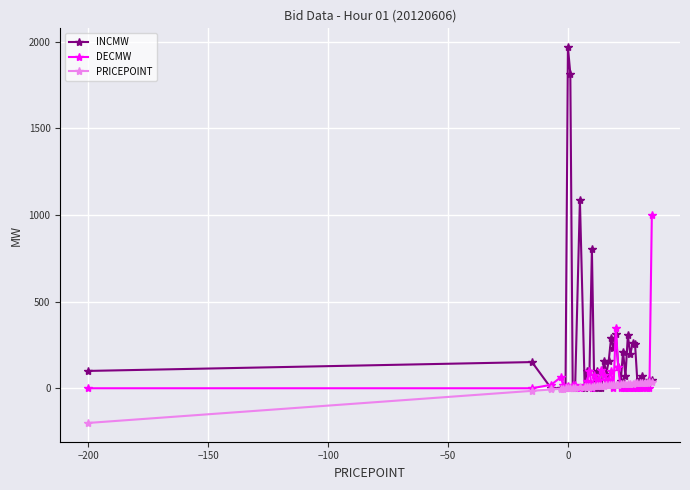

True or false: DECMW has more than 0 interior local peaks.

True